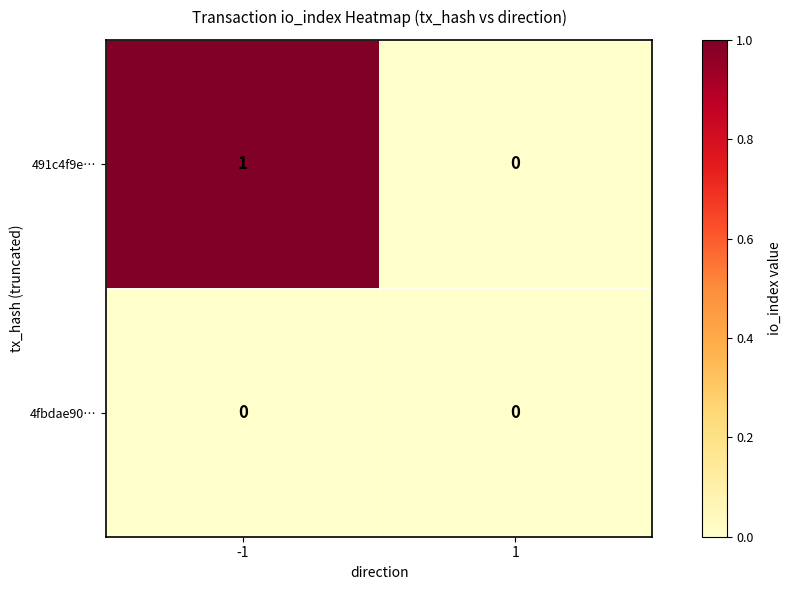

How many categories are shown in the chart?

2